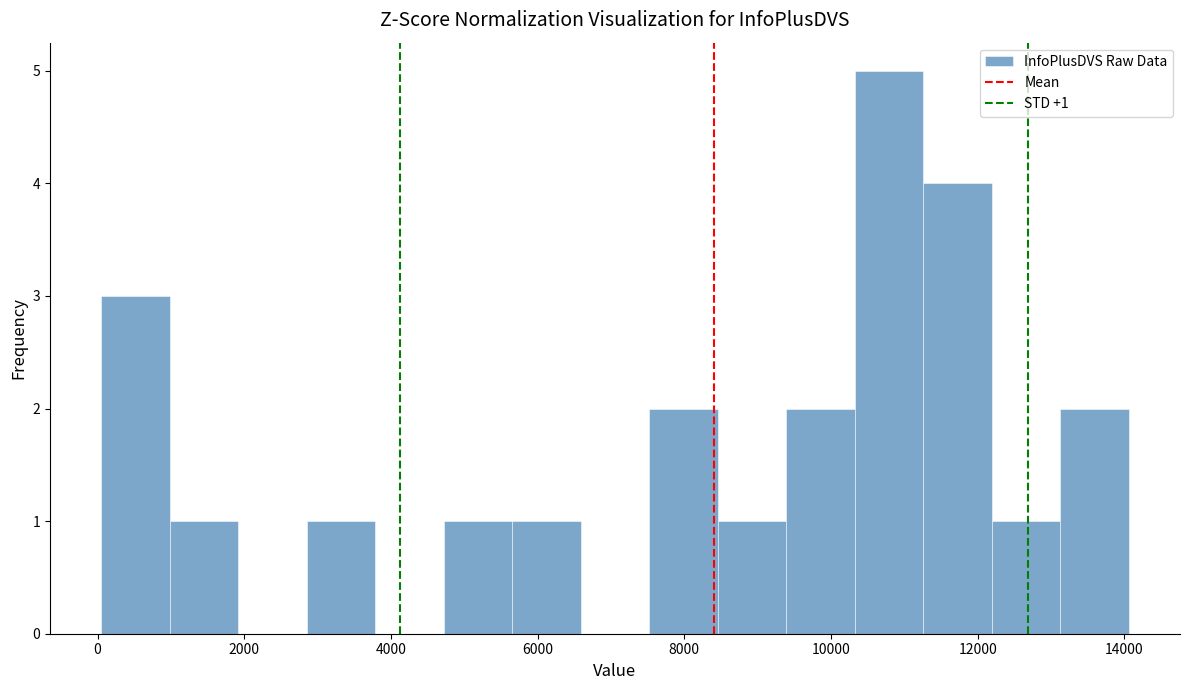

Over which range of the x-axis is the bar tallest?

10400 to 11200